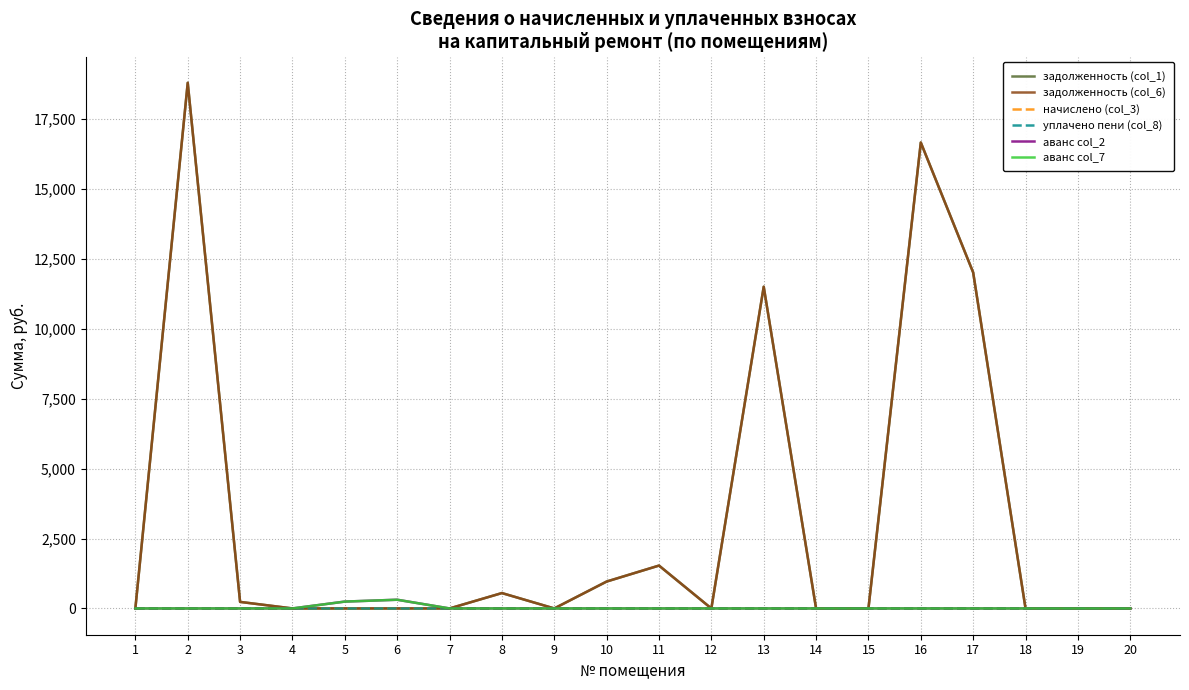

Is this an area chart (filled region under the line)?

No